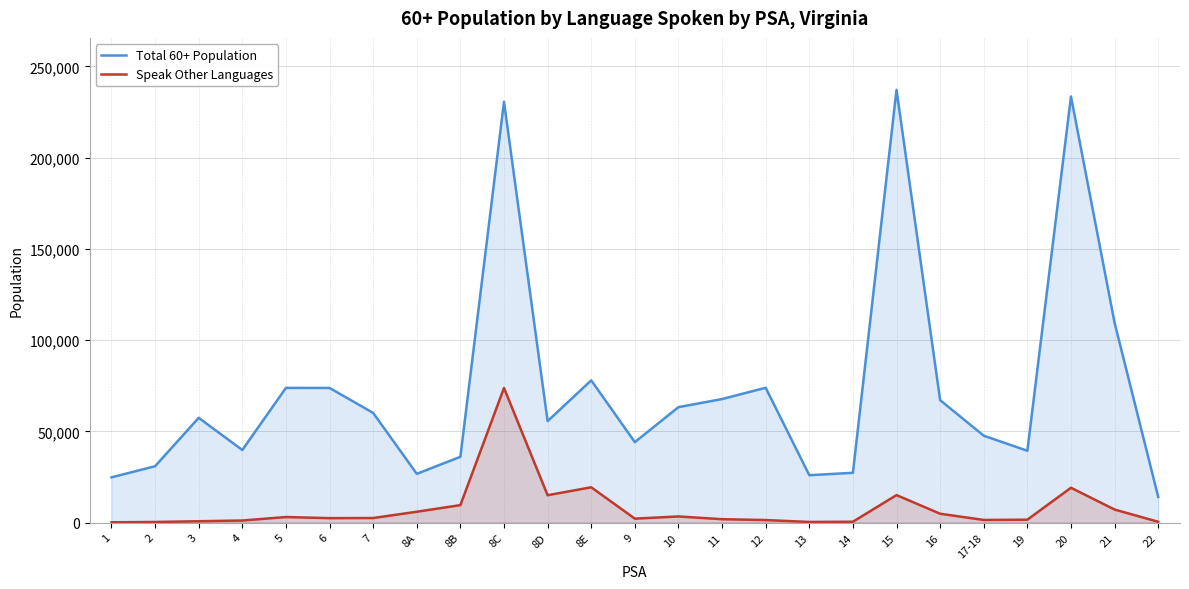

Reading left to right, what are all the values shown in this chart?

Total 60+ Population: 24800	30900	57420	39790	73835	73805	60120	26725	36060	230645	55625	77960	44115	63275	67715	73905	25975	27290	237210	67110	47625	39375	233530	109515	14075
Speak Other Languages: 165	330	740	1135	3045	2433	2505	5950	9575	73785	14995	19355	2165	3370	1865	1390	350	470	15065	4860	1445	1585	19090	7145	450